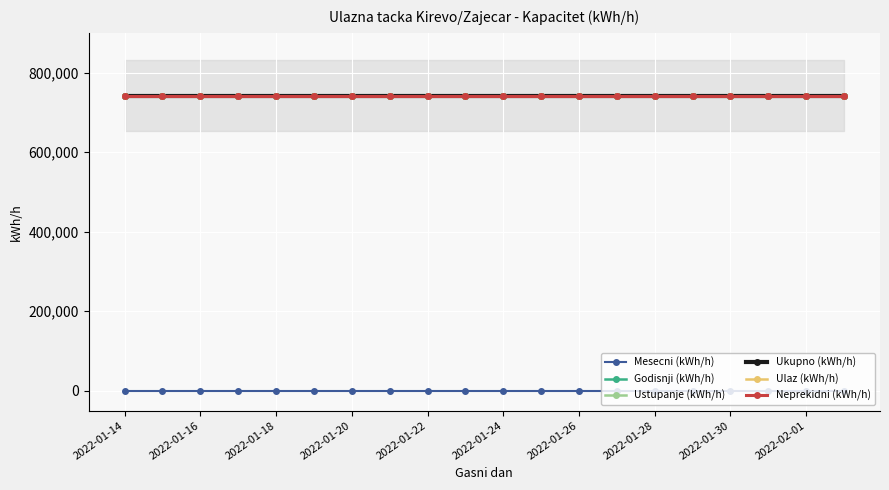

True or false: Godisnji (kWh/h) has more than 2 interior local peaks.

False